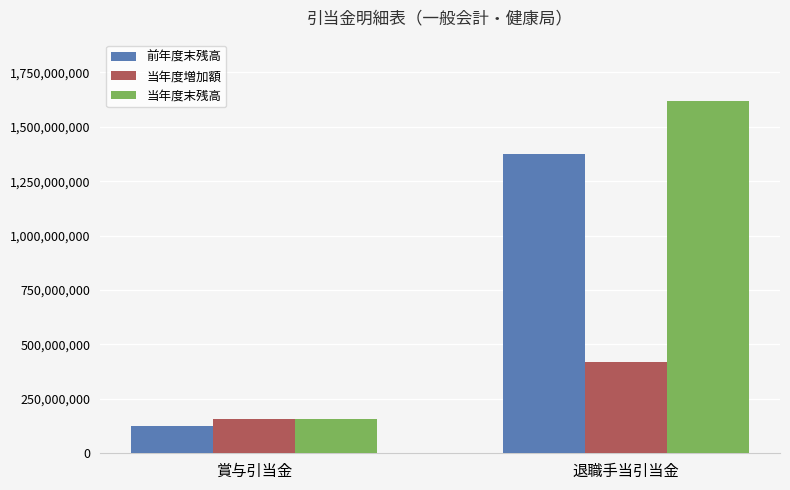

Which series has the largest total across all categories?

当年度末残高